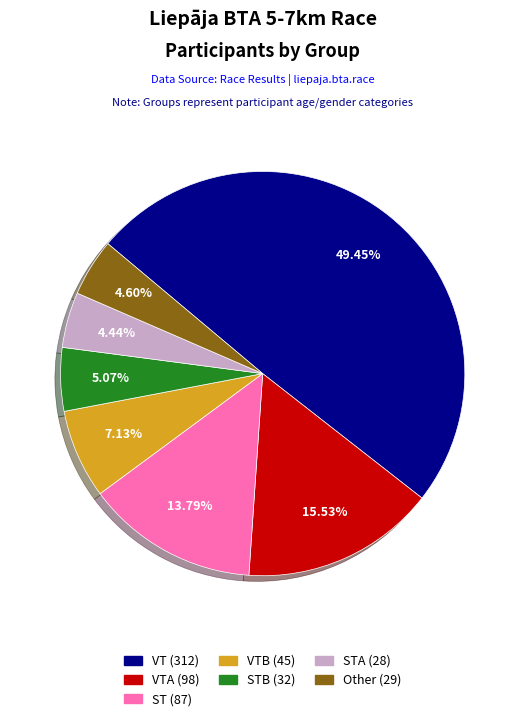

How many segments does this pie chart have?

7